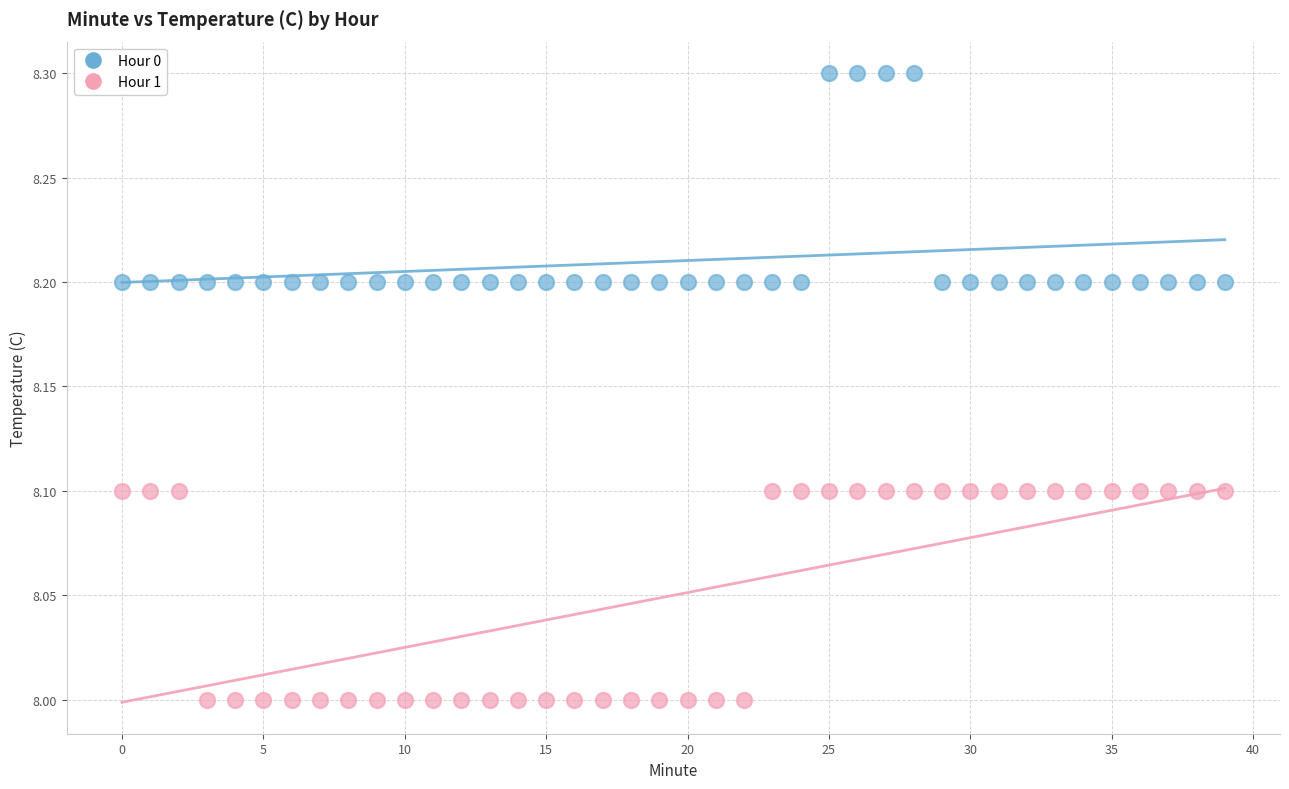

Which series contains the lowest Y value?

Hour 1